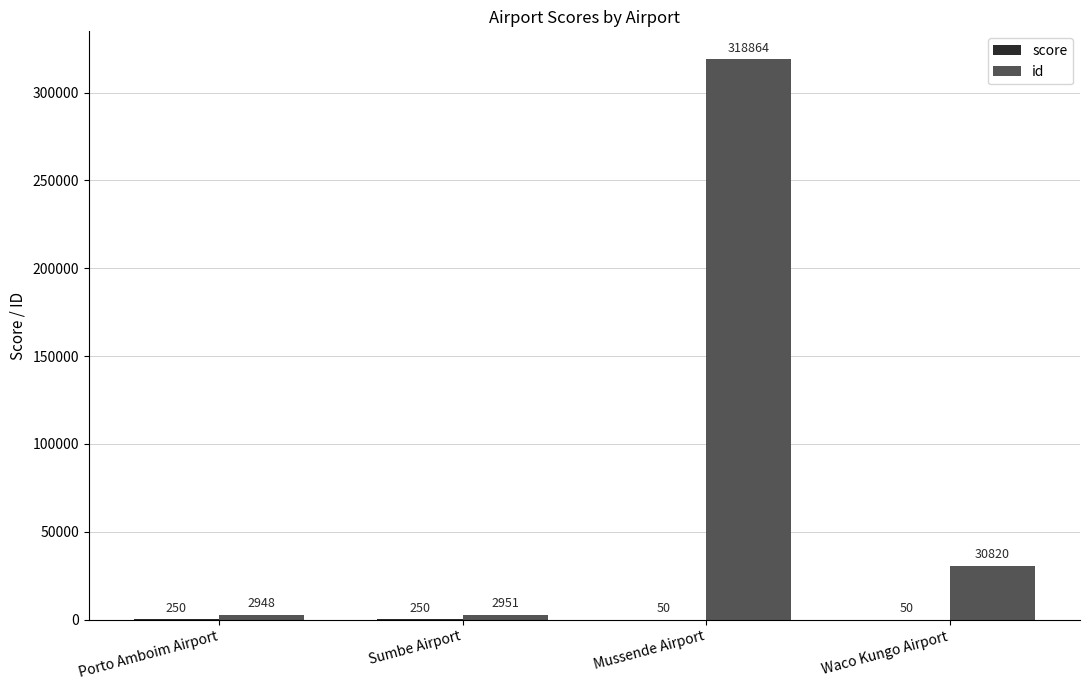

What is the maximum value shown in the chart?

318864